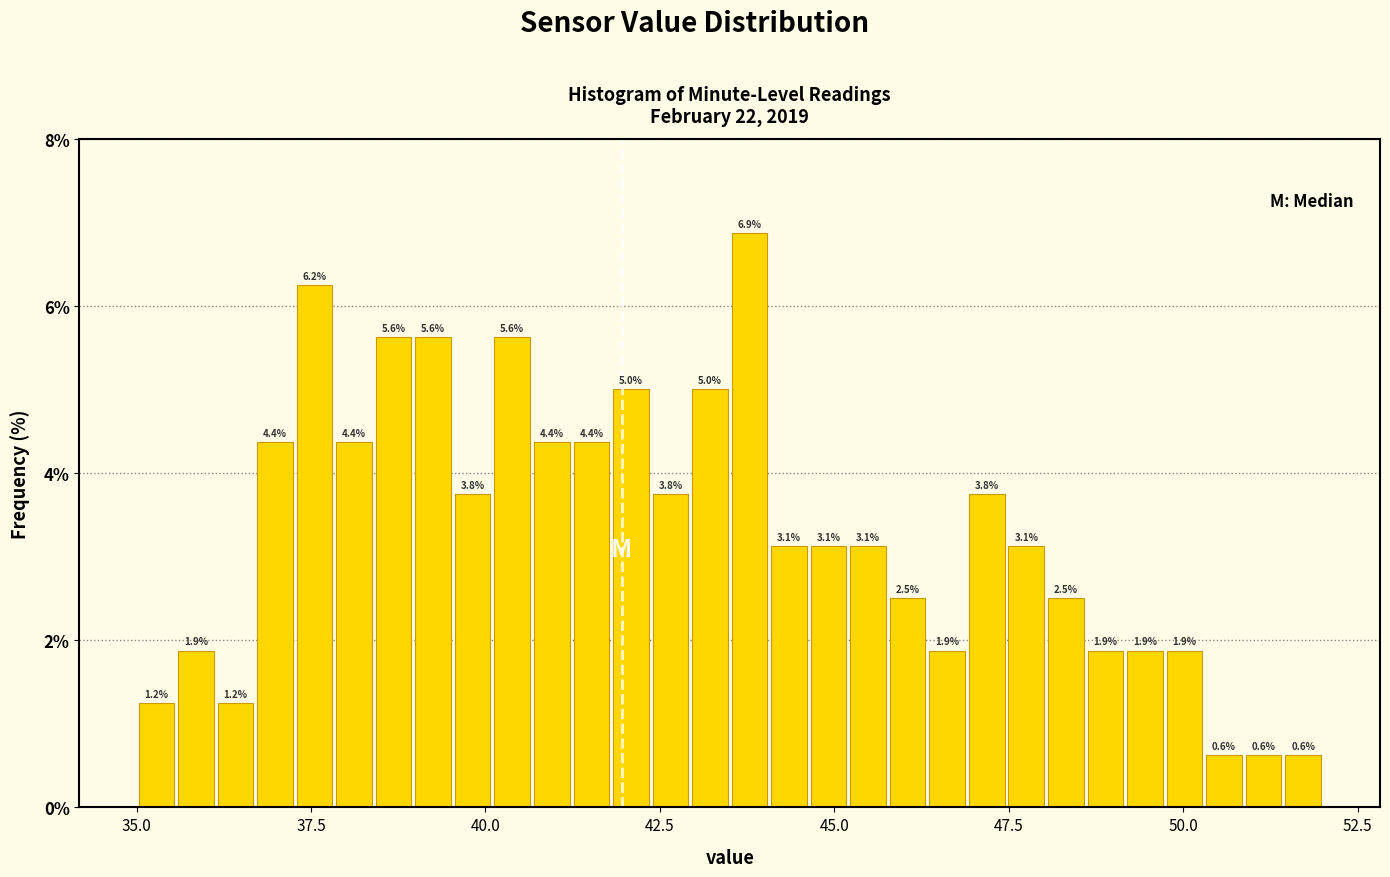

Read against the x-axis, roughly where is the centre of the tallest bar?

44.0